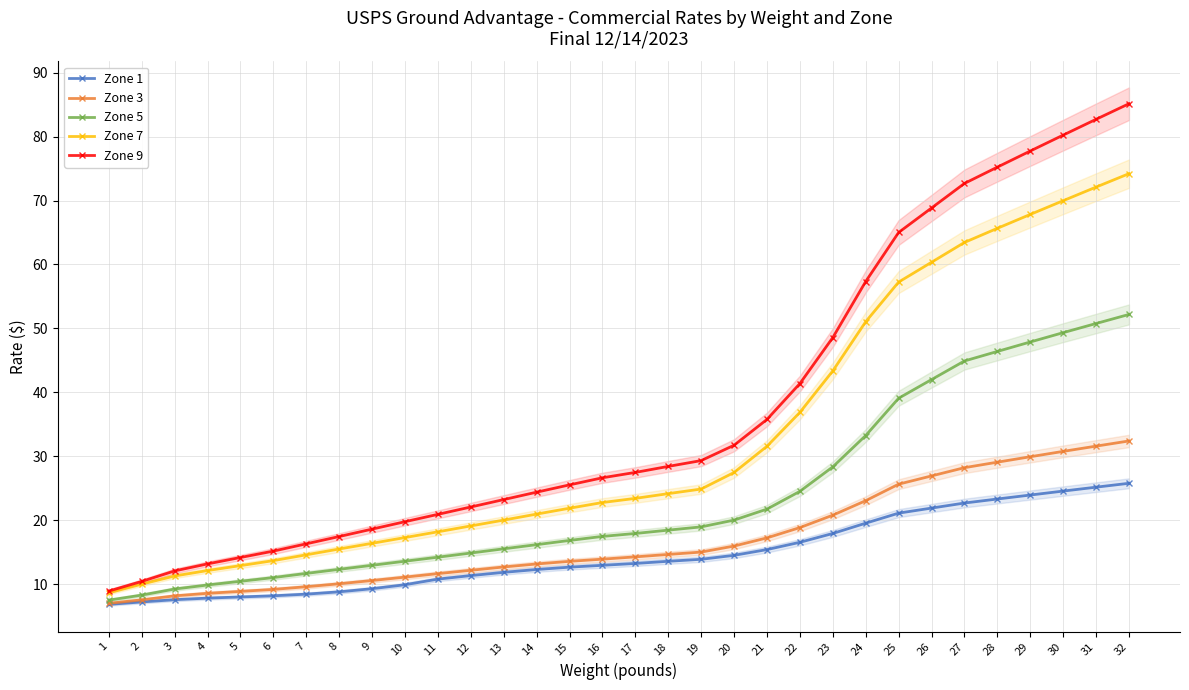

True or false: Zone 7 has more than 2 points higher than both neighbors.

False